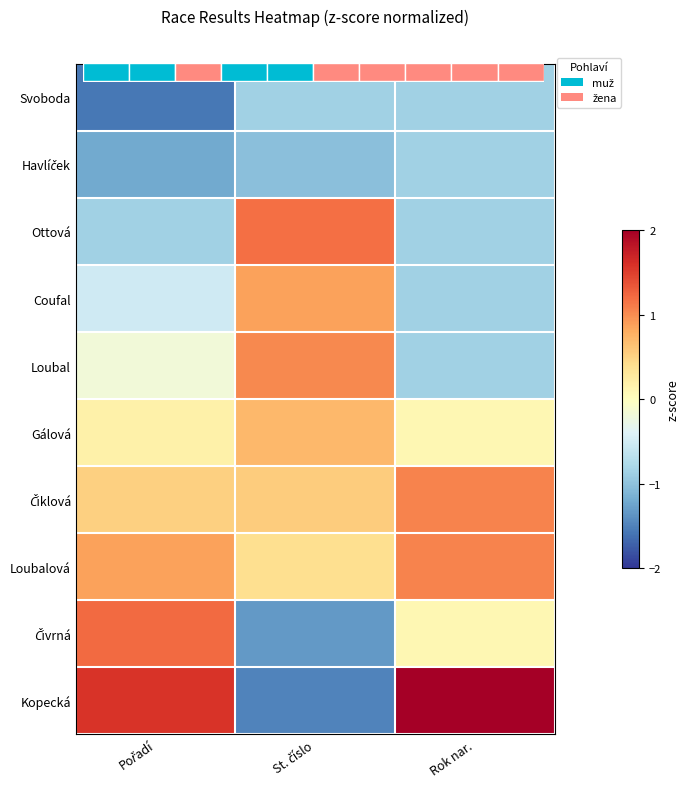

What is the difference between the highest and lowest values at St. číslo?

2.7